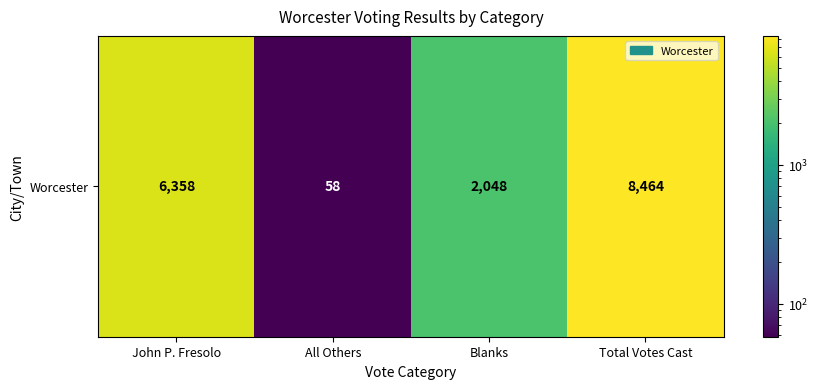

What is the average value?

4232